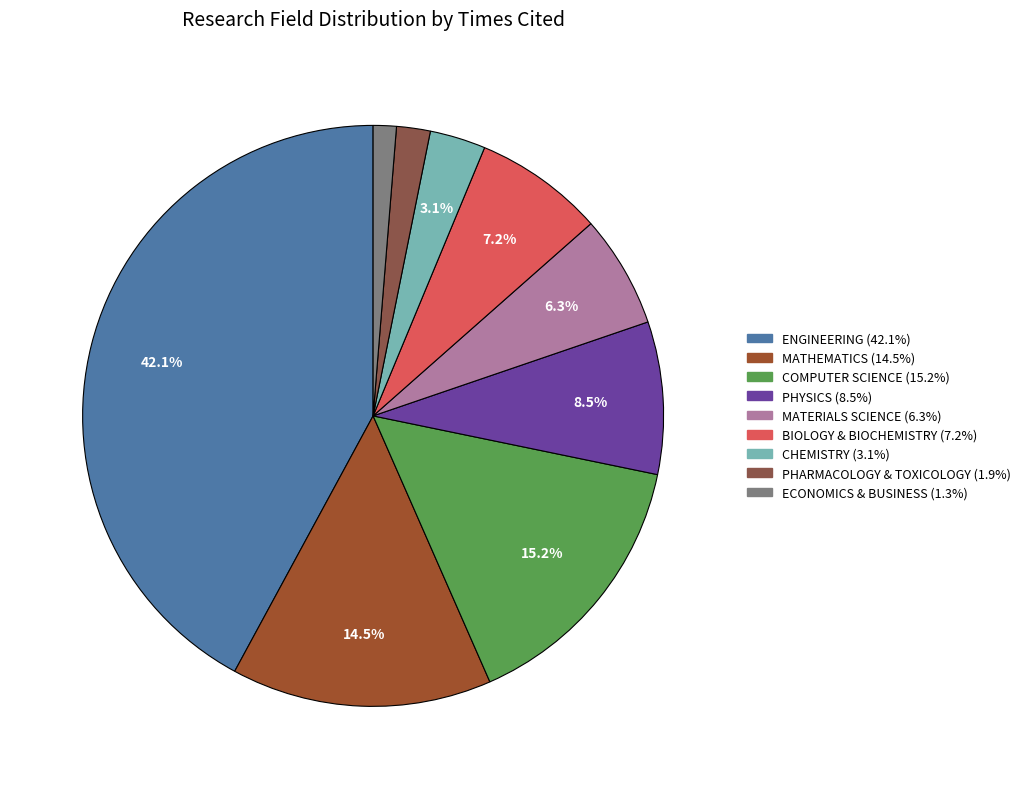

To the nearest percent, what is the difference between the ENGINEERING and PHYSICS slice percentages?

34%